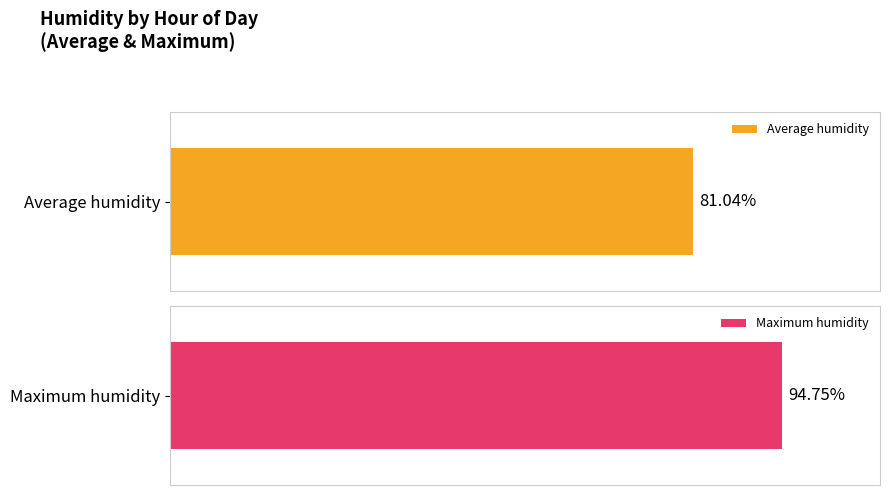

Does the chart contain any negative values?

No